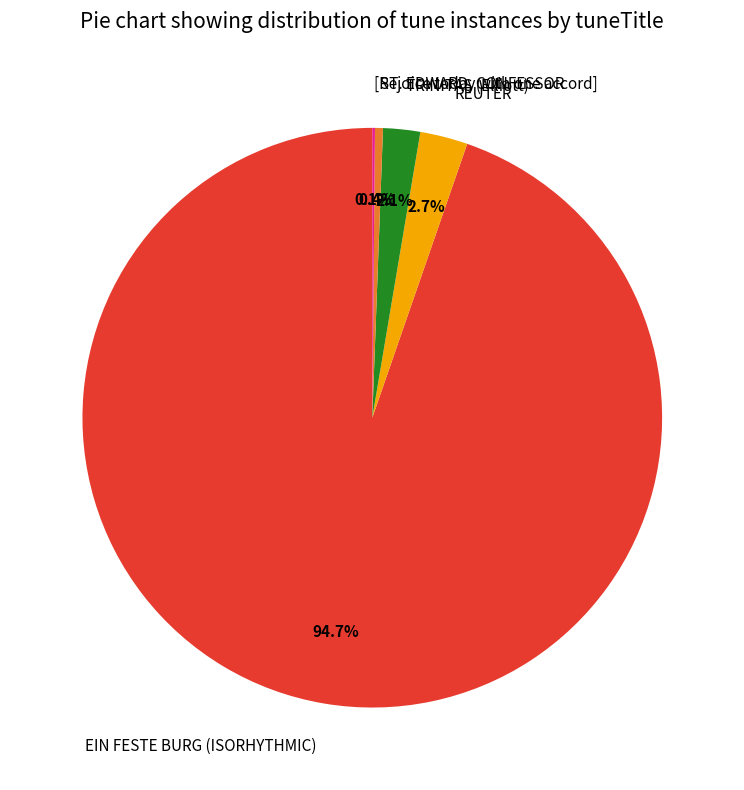

Between TRINITAS (Elliott) and REUTER, which is larger?

REUTER